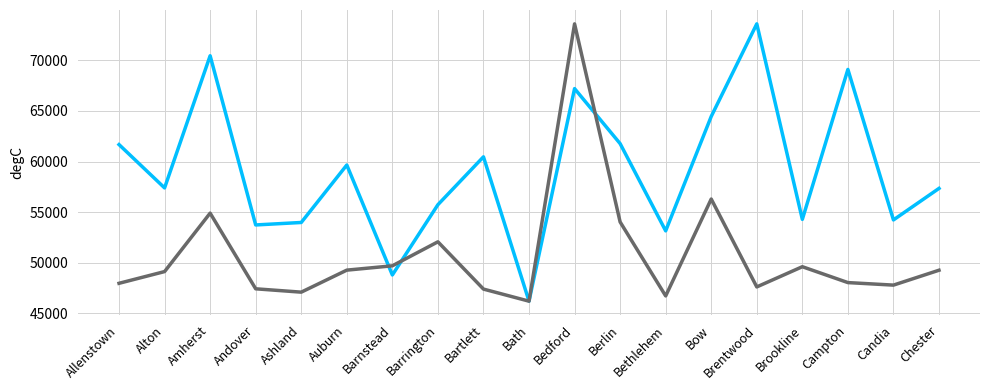

What is the total value across all series at Barrington?

107812.0